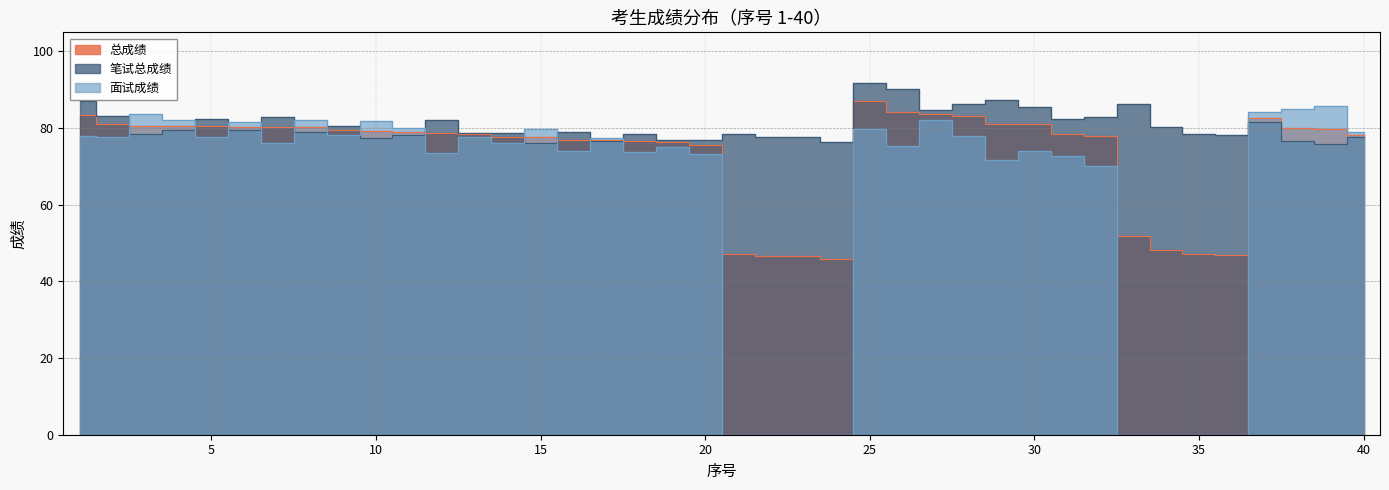

Reading right to left, what are all the values shown in this chart?

总成绩: 78.2	79.8	79.9	82.7	46.9	47.2	48.1	51.8	77.9	78.6	81.0	81.1	83.0	83.7	84.2	87.0	45.8	46.6	46.7	47.2	75.5	76.3	76.6	76.9	77.0	77.6	77.7	78.4	78.8	78.9	79.2	79.6	80.2	80.3	80.4	80.6	80.6	80.7	81.0	83.5
笔试总成绩: 77.8	75.8	76.6	81.6	78.2	78.6	80.2	86.4	83.0	82.4	85.6	87.4	86.4	84.8	90.2	91.8	76.4	77.6	77.8	78.6	77.0	77.0	78.4	76.6	79.0	76.2	78.8	78.8	82.2	78.2	77.4	80.6	79.0	83.0	79.6	82.4	79.6	78.6	83.2	87.2
面试成绩: 78.9	85.7	84.9	84.3	0.0	0.0	0.0	0.0	70.2	72.8	74.0	71.6	78.0	82.1	75.3	79.8	0.0	0.0	0.0	0.0	73.2	75.2	73.8	77.4	74.0	79.8	76.0	77.8	73.6	80.0	81.8	78.2	82.0	76.2	81.6	77.8	82.2	83.8	77.6	78.0